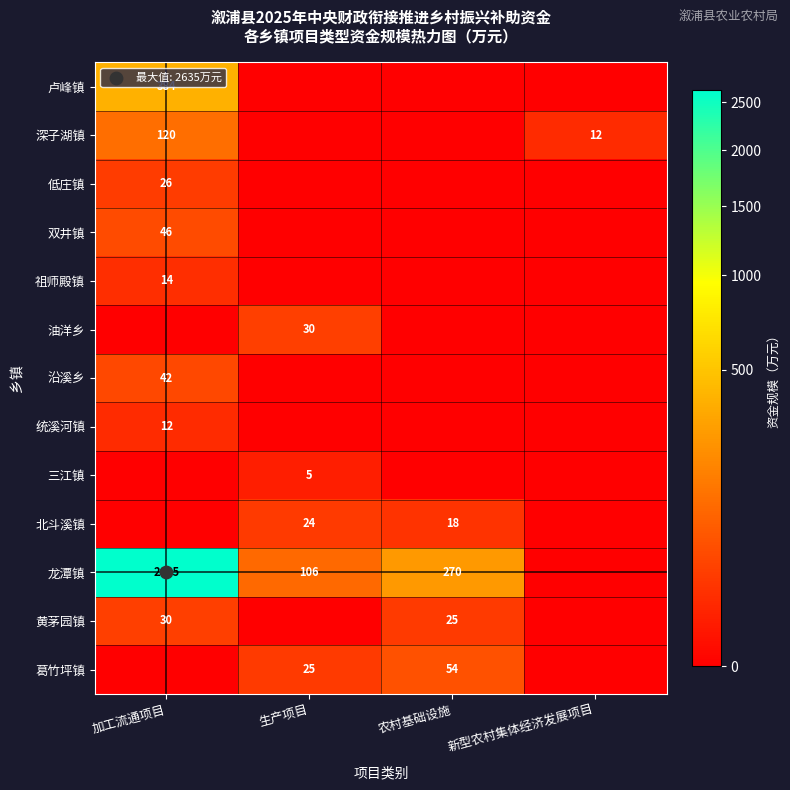

Is it true that 油洋乡 equals 17 at 新型农村集体经济发展项目?

False